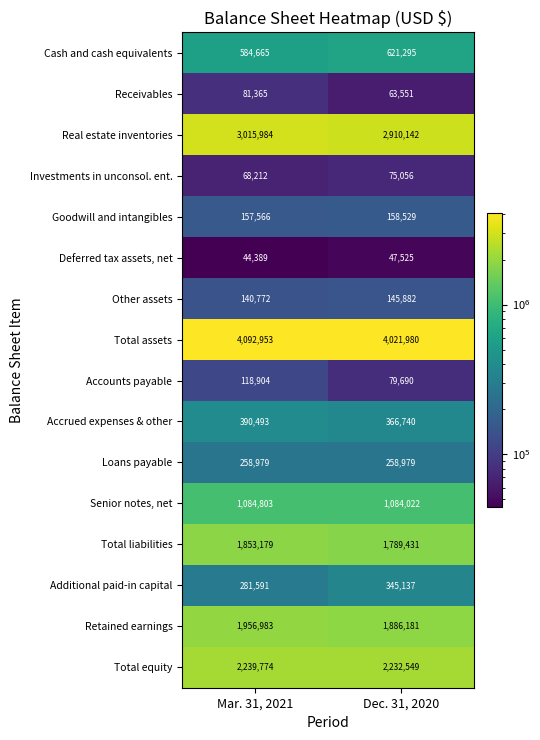

Is it true that Senior notes, net equals 1084803 at Mar. 31, 2021?

True